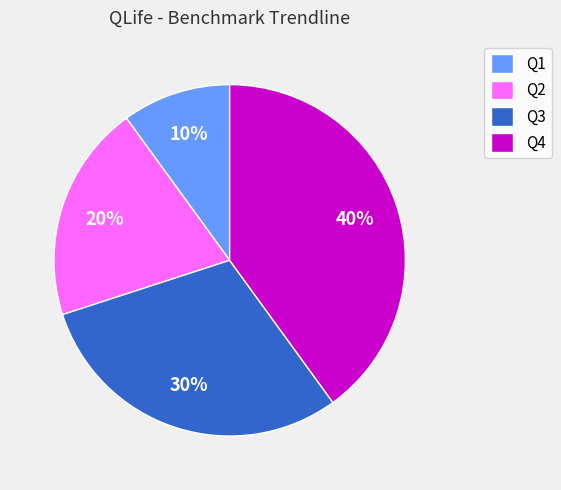

Do Q1 and Q2 together represent more than half of the pie?

No